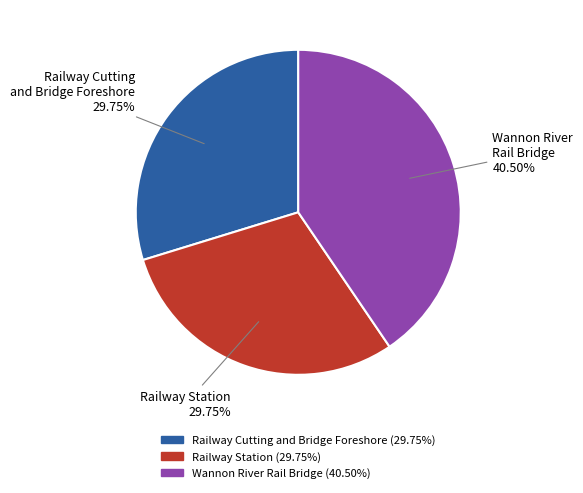

How many segments does this pie chart have?

3